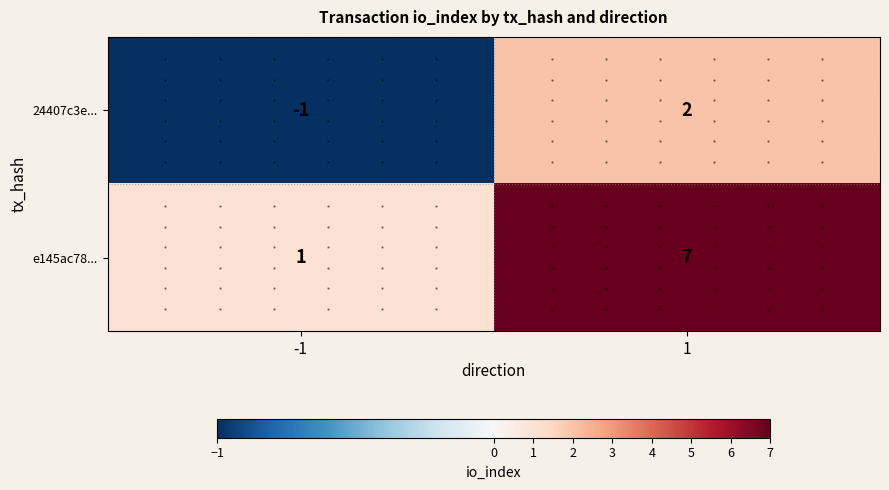

What is the difference between the maximum and minimum values in the 24407c3e... series?

3